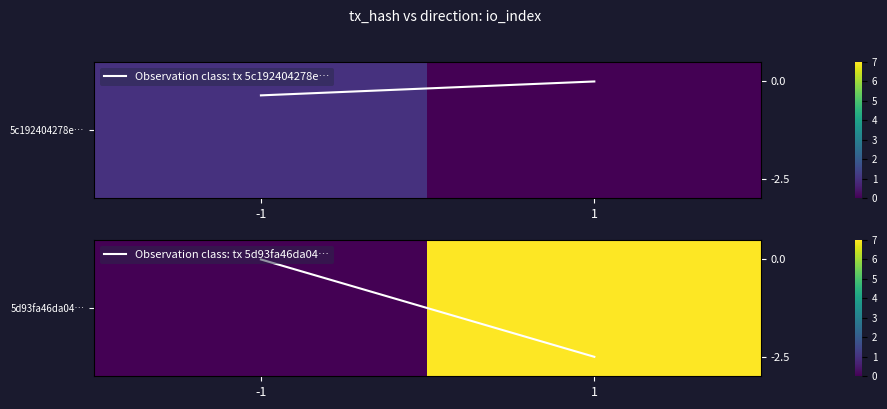

What is the difference between the Observation class: tx 5d93fa46da04… values at 1 and -1?

2.5